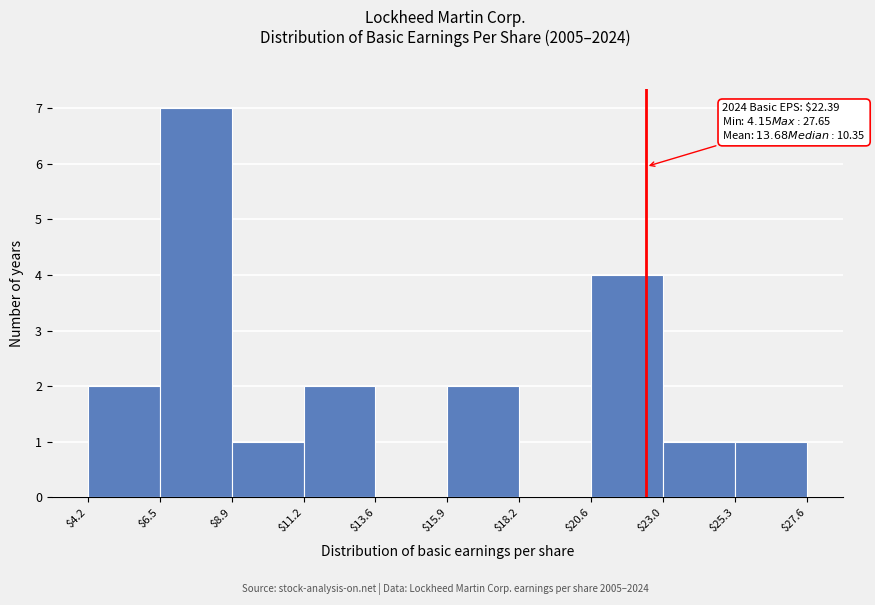

Which range on the x-axis has the tallest bar?

$6.5 to $8.9